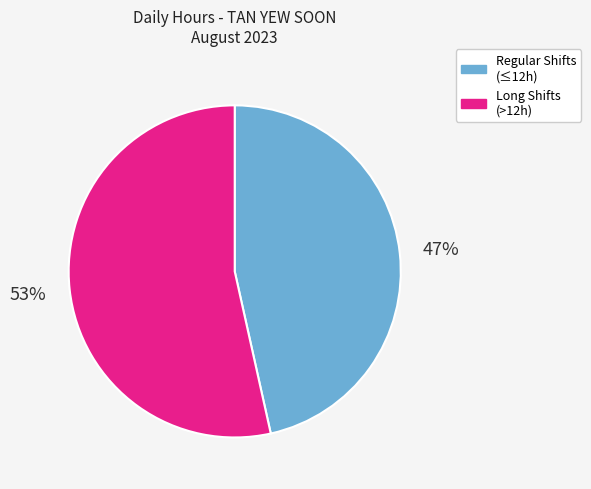

To the nearest percent, what is the average slice percentage?

50%